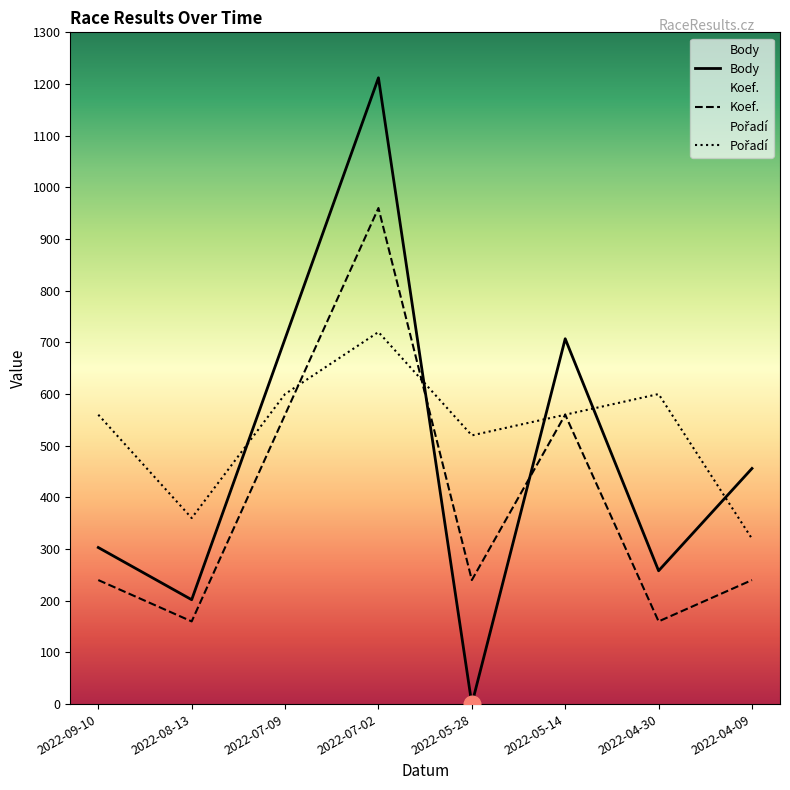

Reading left to right, what are all the values shown in this chart?

Body: 2022-09-10=303	2022-08-13=202	2022-07-09=707	2022-07-02=1212	2022-05-28=0	2022-05-14=707	2022-04-30=258	2022-04-09=456
Koef.: 2022-09-10=240	2022-08-13=160	2022-07-09=560	2022-07-02=960	2022-05-28=240	2022-05-14=560	2022-04-30=160	2022-04-09=240
Pořadí: 2022-09-10=560	2022-08-13=360	2022-07-09=600	2022-07-02=720	2022-05-28=520	2022-05-14=560	2022-04-30=600	2022-04-09=320